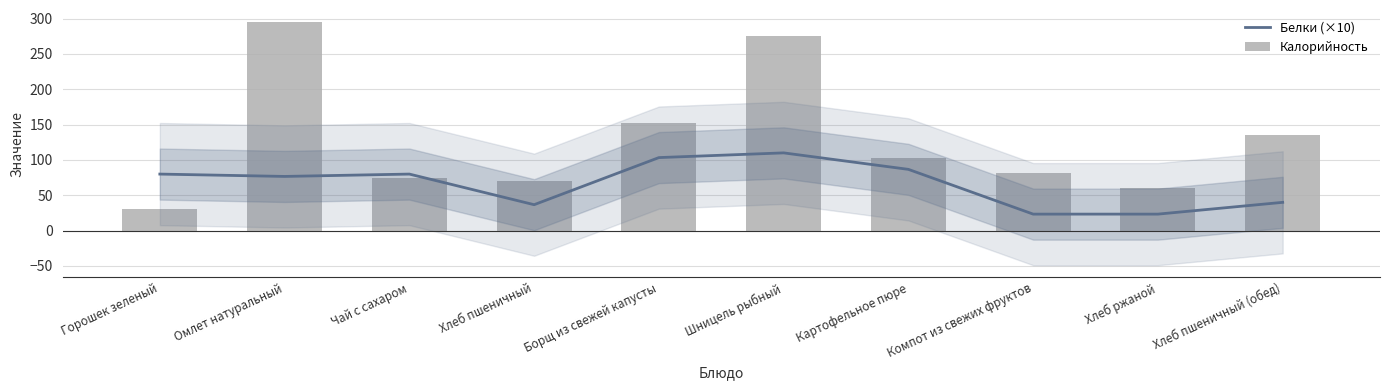

At which category does the chart reach its minimum across all series?

Компот из свежих фруктов